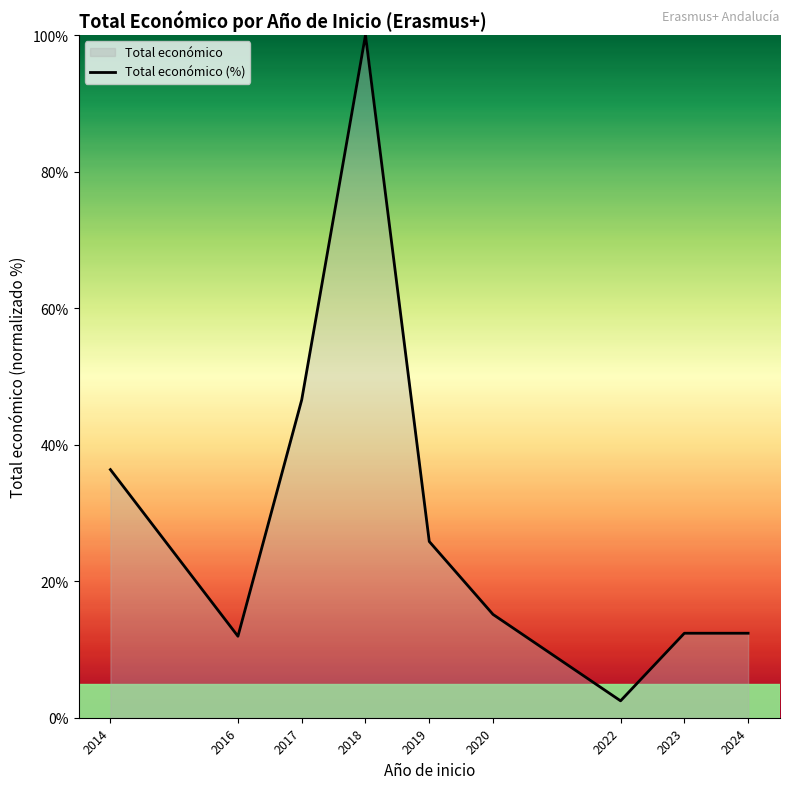

Where does the data first go above 15?

2014